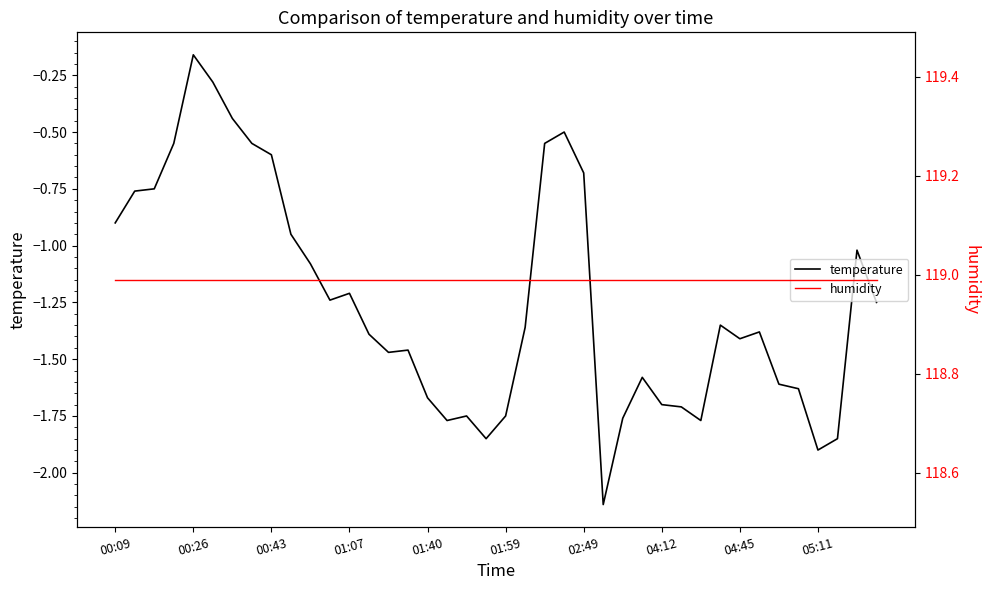

What is the label of the 5th point from the right?

35